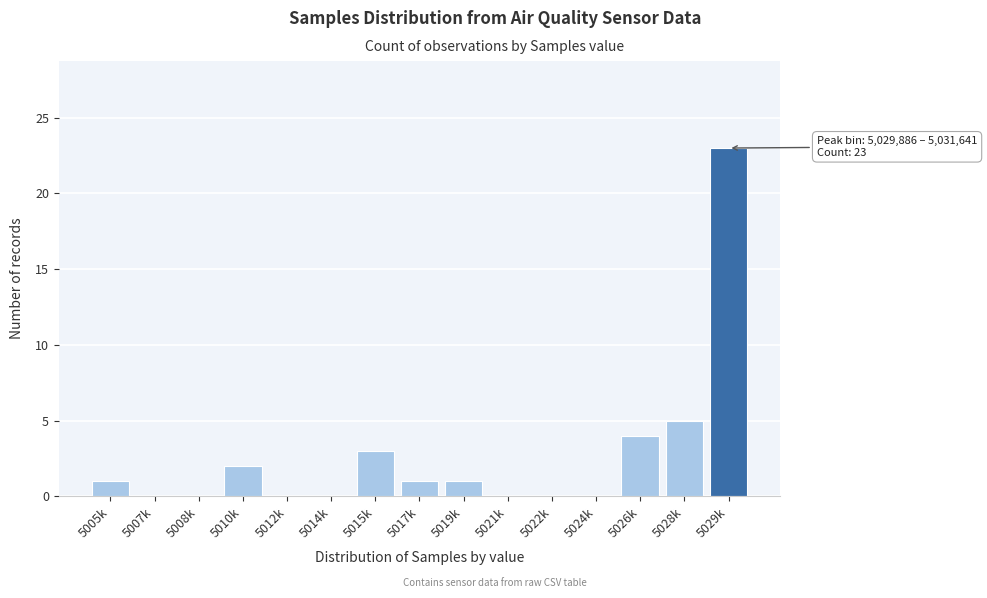

Reading left to right, list all the values displayed in this chart.

5005k=1	5007k=0	5008k=0	5010k=2	5012k=0	5014k=0	5015k=3	5017k=1	5019k=1	5021k=0	5022k=0	5024k=0	5026k=4	5028k=5	5029k=23